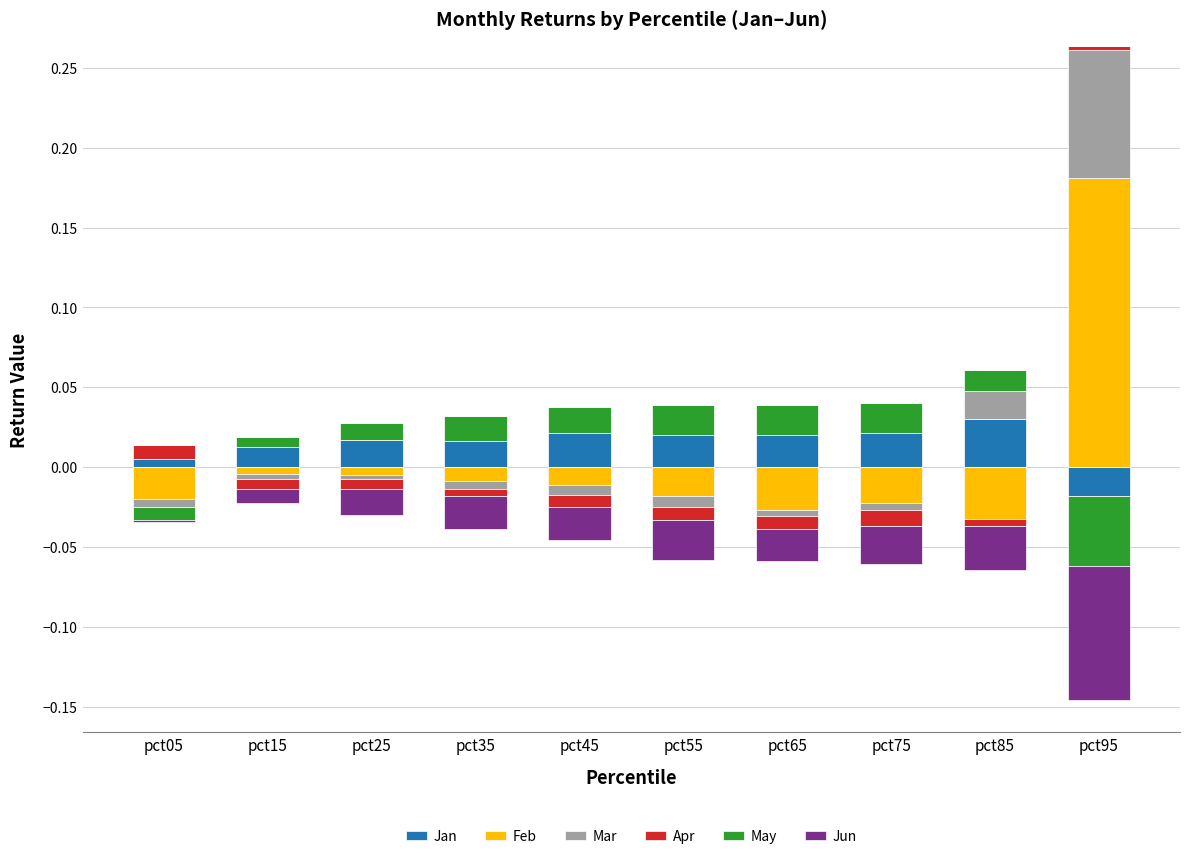

Reading left to right, what are all the values shown in this chart?

Jan: 0.0	0.0	0.0	0.0	0.0	0.0	0.0	0.0	0.0	0.0
Feb: 0.0	0.0	0.0	0.0	0.0	0.0	0.0	0.0	0.0	0.2
Mar: 0.0	0.0	0.0	0.0	0.0	0.0	0.0	0.0	0.0	0.1
Apr: 0.0	0.0	0.0	0.0	0.0	0.0	0.0	0.0	0.0	0.0
May: 0.0	0.0	0.0	0.0	0.0	0.0	0.0	0.0	0.0	0.0
Jun: 0.0	0.0	0.0	0.0	0.0	0.0	0.0	0.0	0.0	0.0